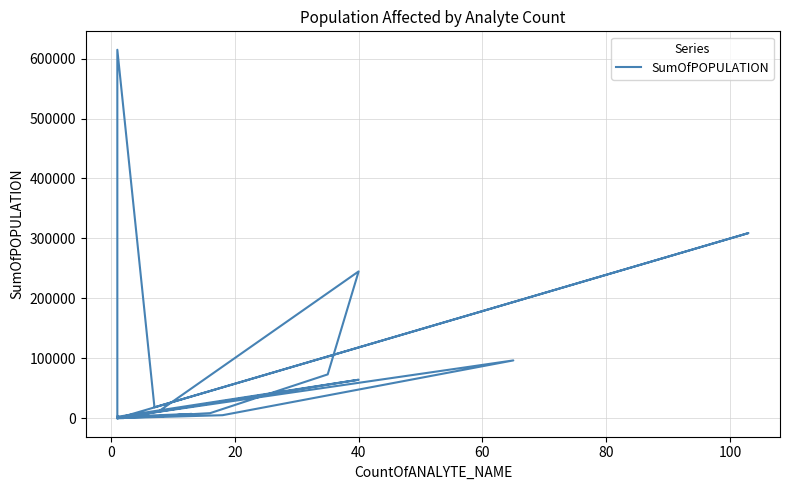

How many interior local valleys (lower than both neighbors) does the data have?

6